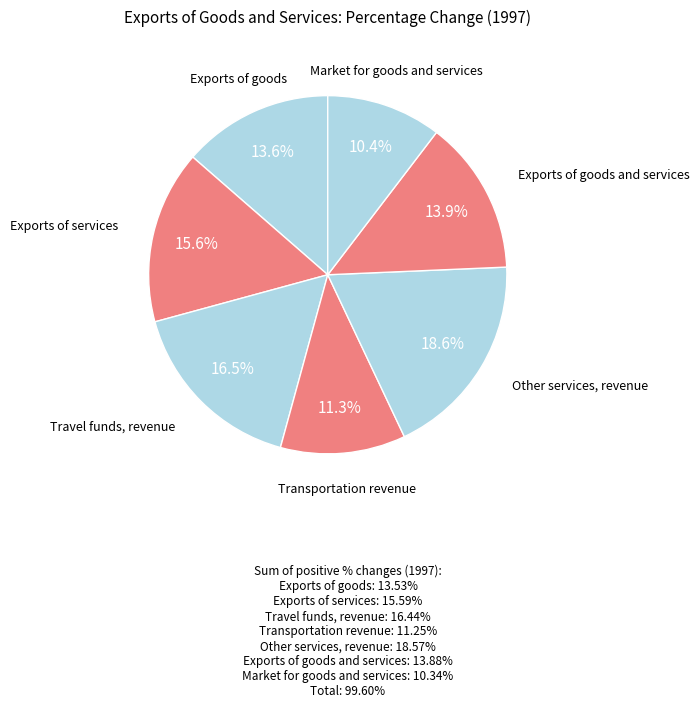

Which slice is the smallest?

Market for goods and services